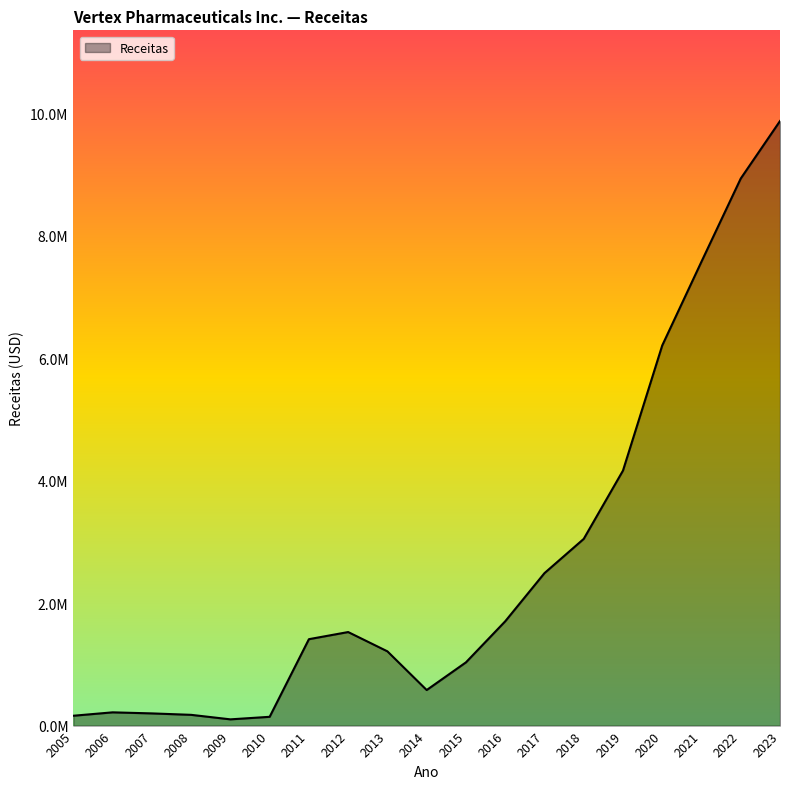

Rank the categories by value from highest to lowest.

2023, 2022, 2021, 2020, 2019, 2018, 2017, 2016, 2012, 2011, 2013, 2015, 2014, 2006, 2007, 2008, 2005, 2010, 2009